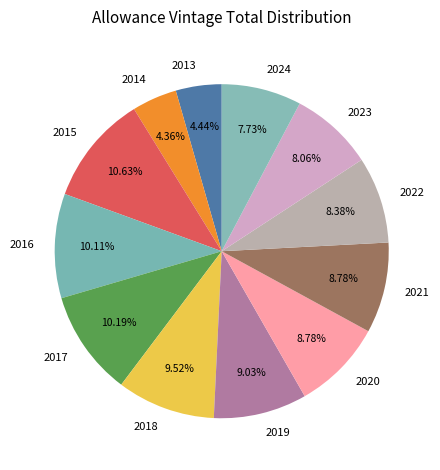

How many segments does this pie chart have?

12